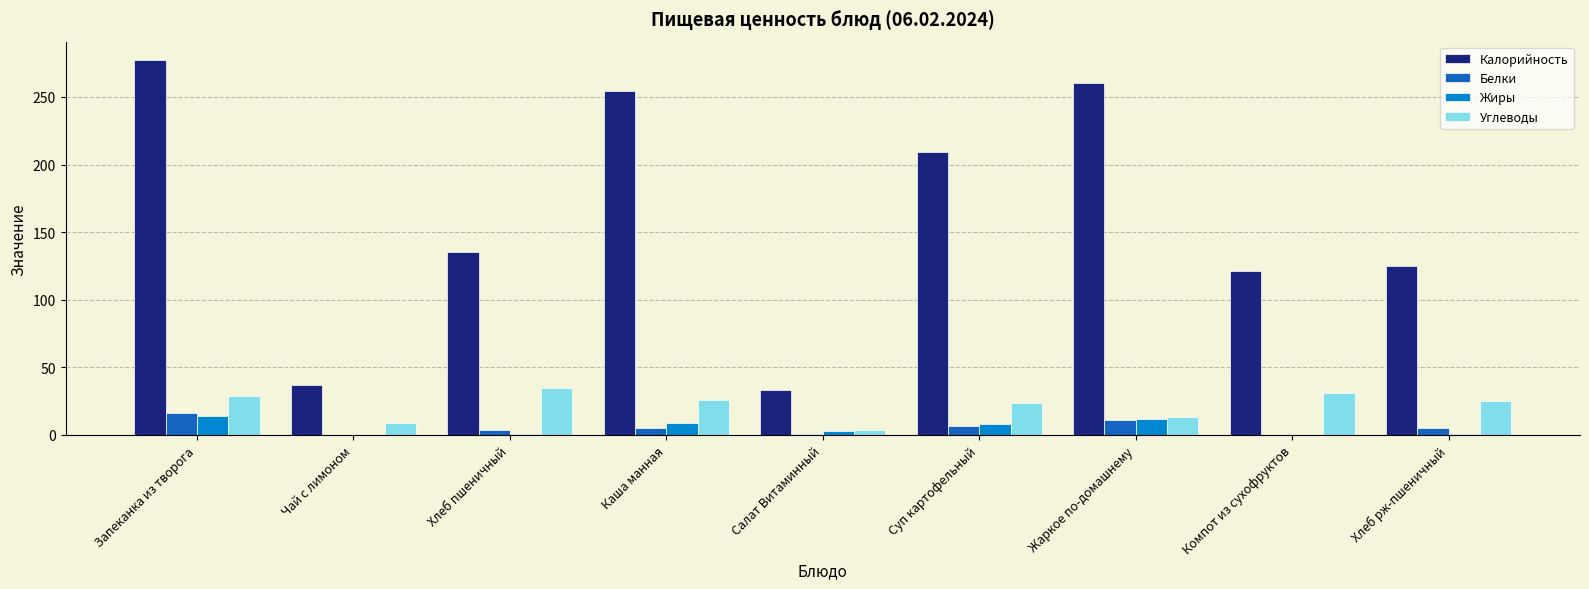

What is the sum of the Жиры values at Запеканка из творога and Суп картофельный?

22